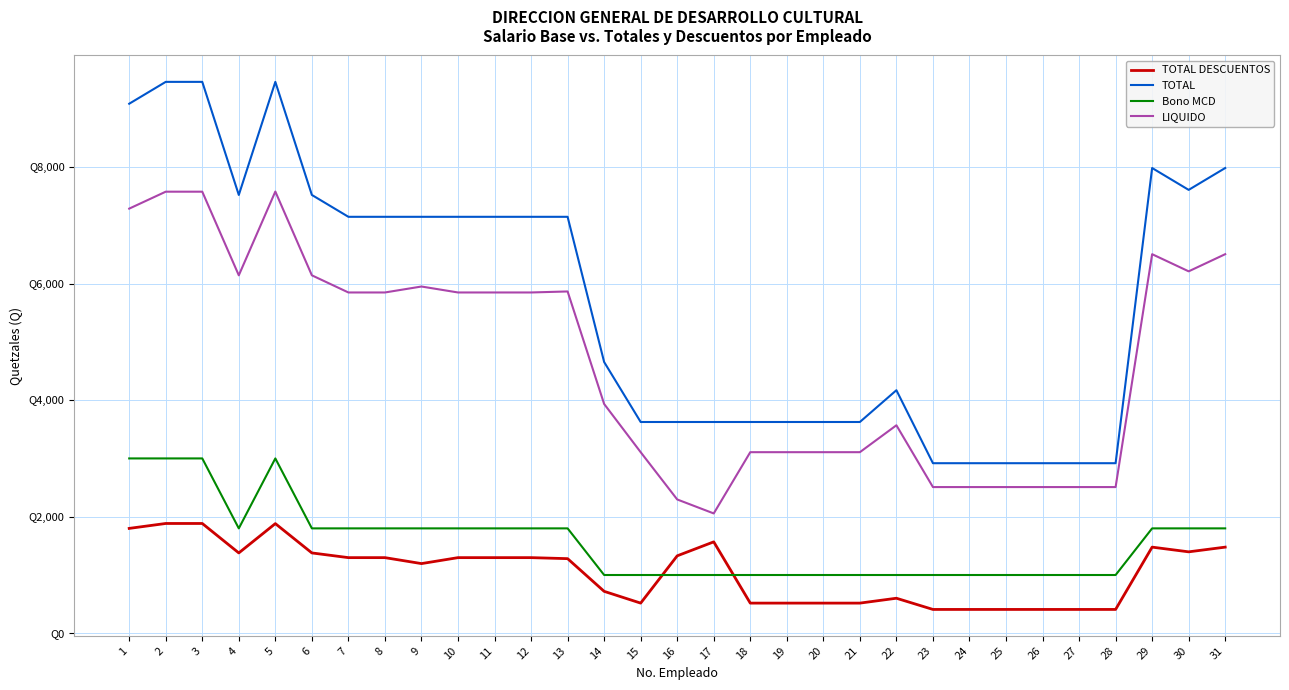

Does the chart display data point markers on the line(s)?

No